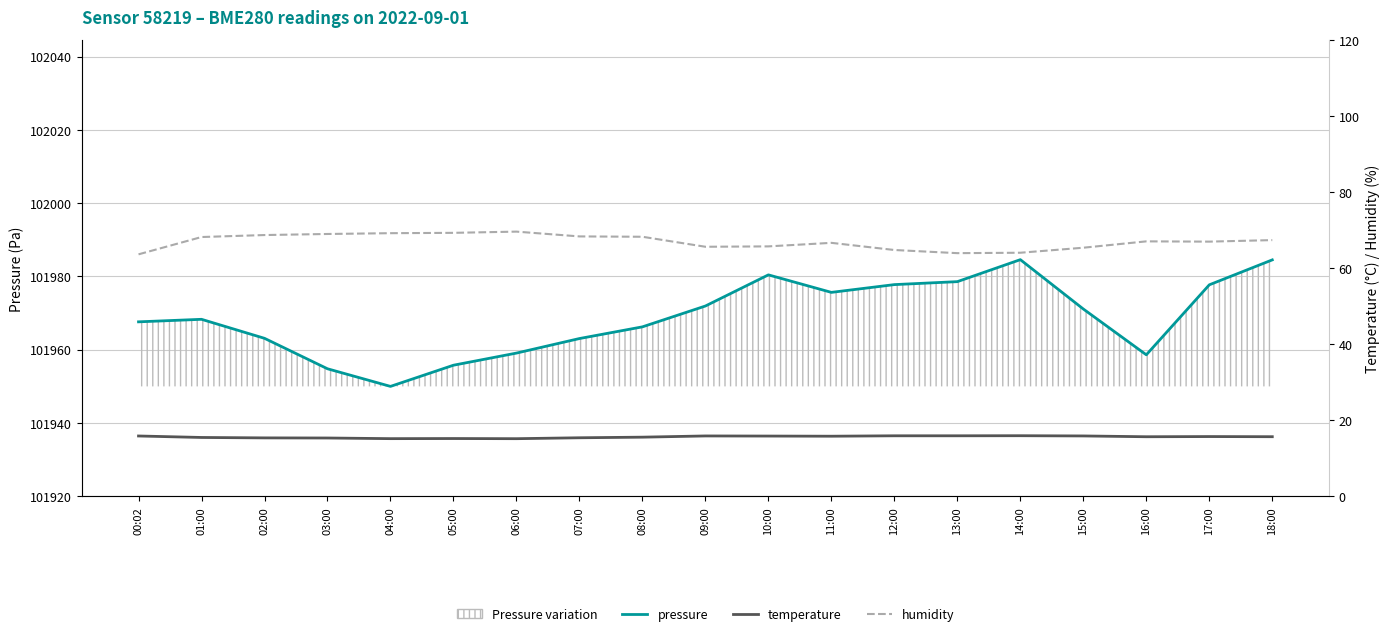

What is the value of the temperature point at the 15th from the left?

15.9